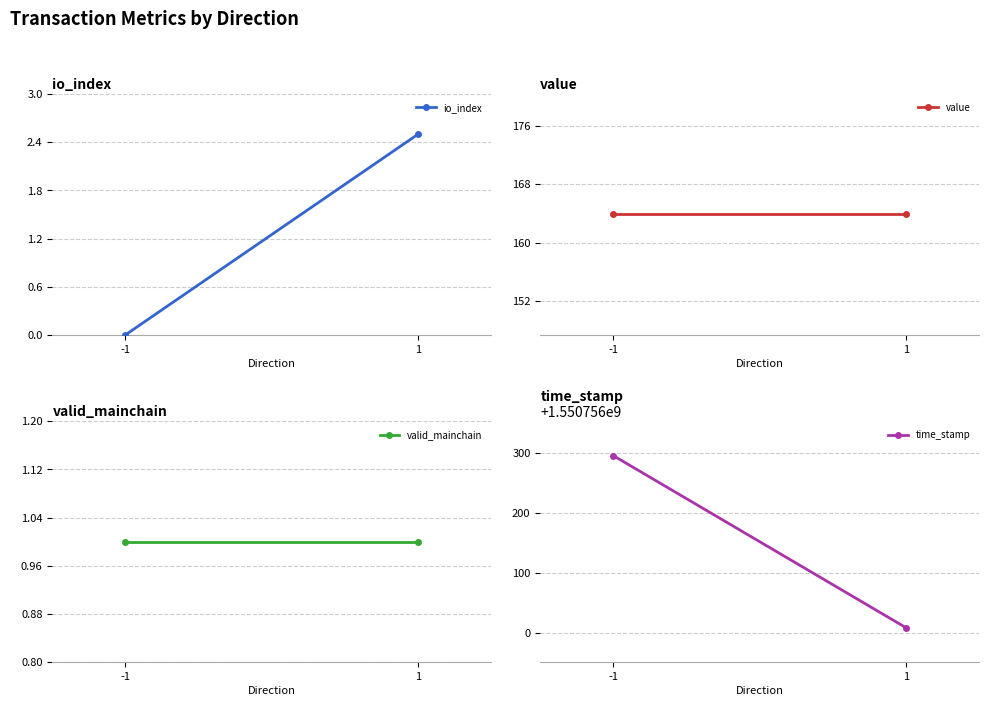

What is the value of the valid_mainchain point at the 1st from the left?

1.0